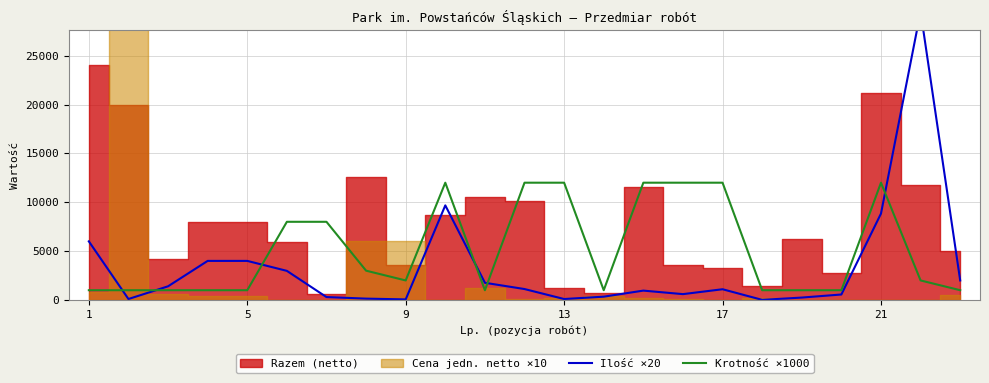

What is the difference between the second highest and second lowest values in the Krotność ×1000 series?

11000